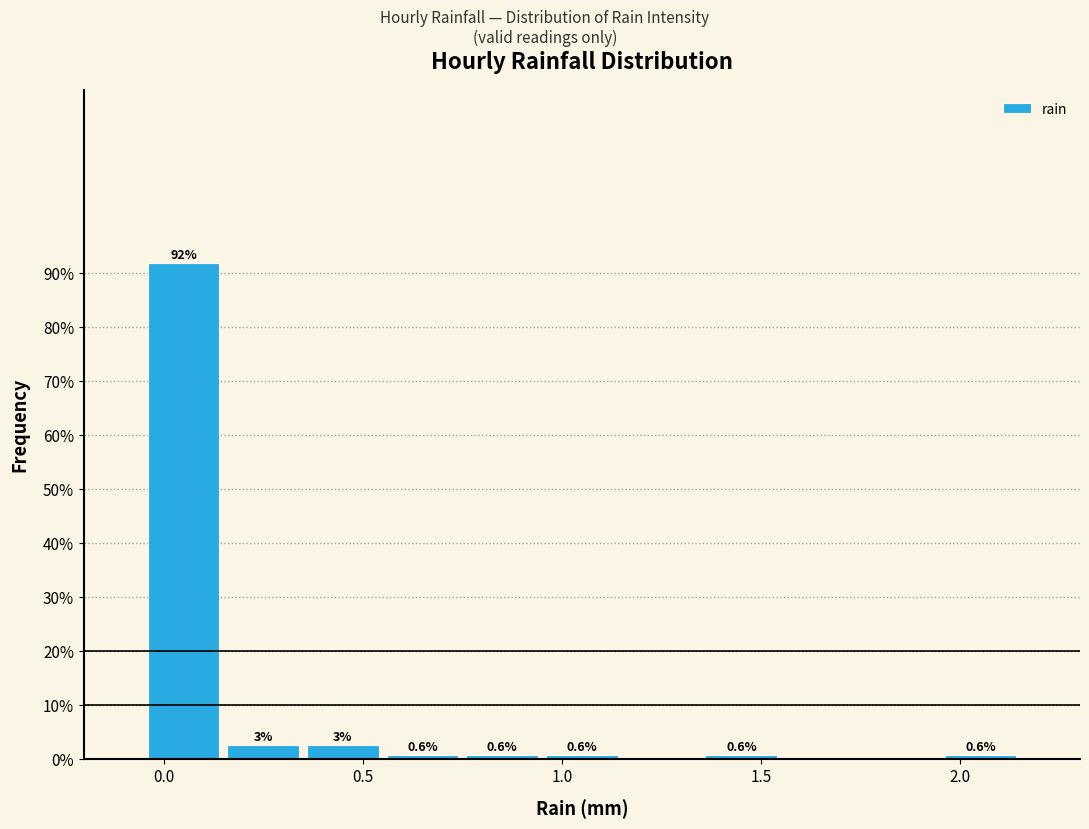

Which range on the x-axis has the tallest bar?

-0.05 to 0.15